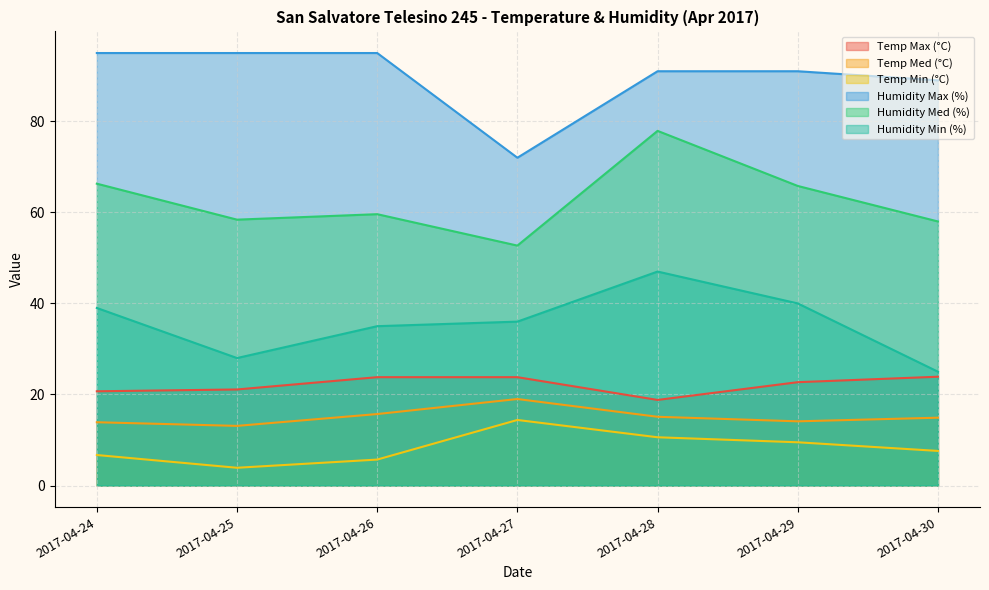

How many lines are shown in the chart?

6